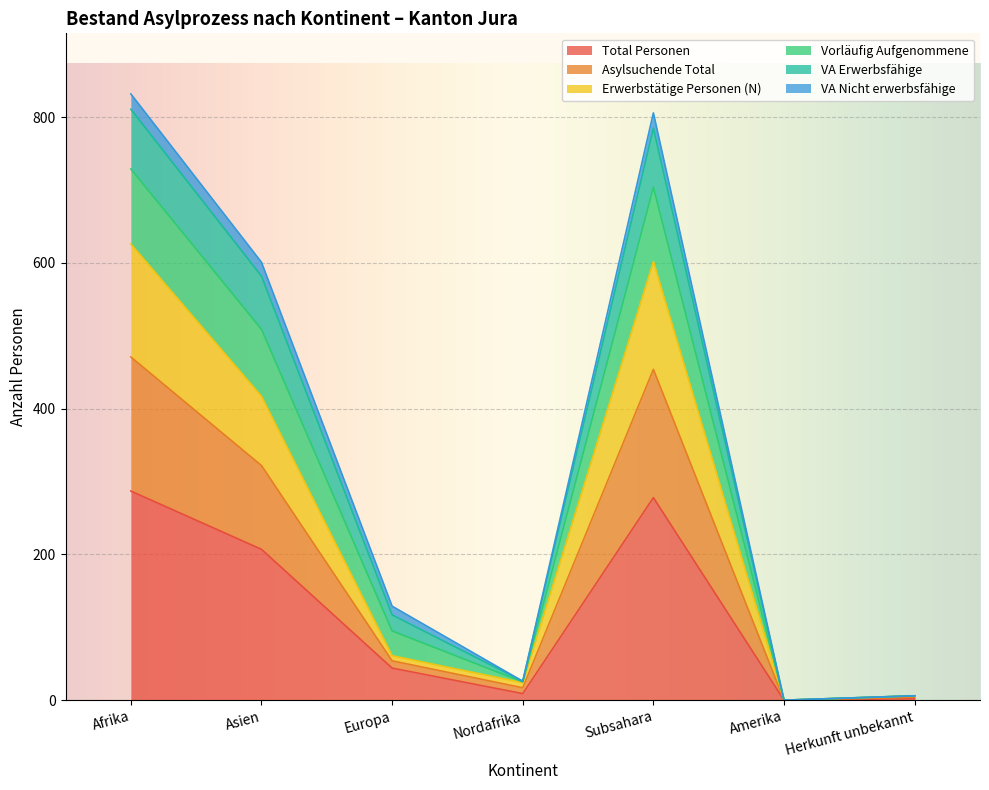

In VA Erwerbsfähige, how many points are higher than both neighbors (excluding endpoints)?

1